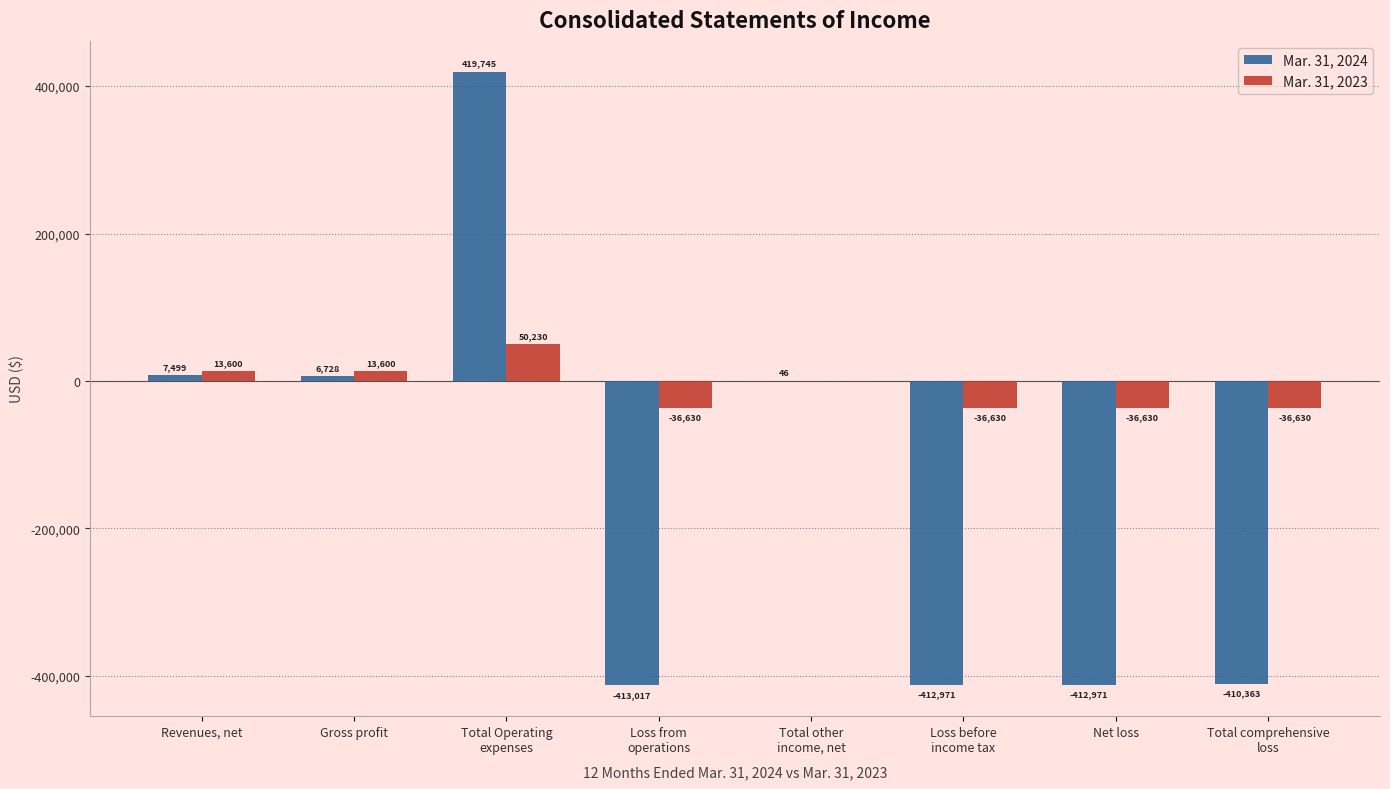

How many Mar. 31, 2023 values are between -36630 and 13600?

7